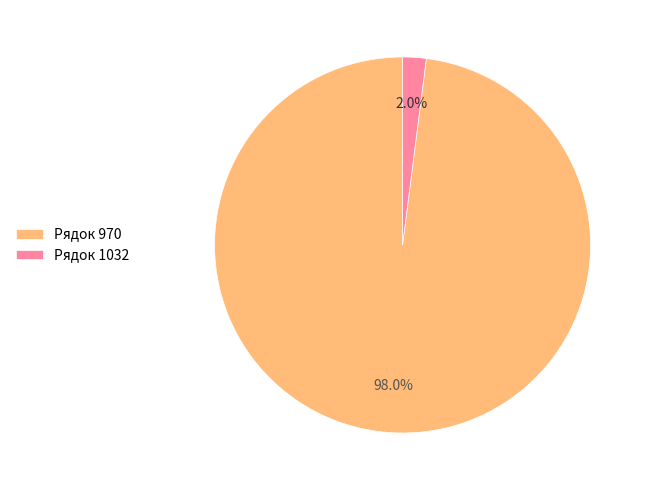

Does any single category account for the majority?

Yes